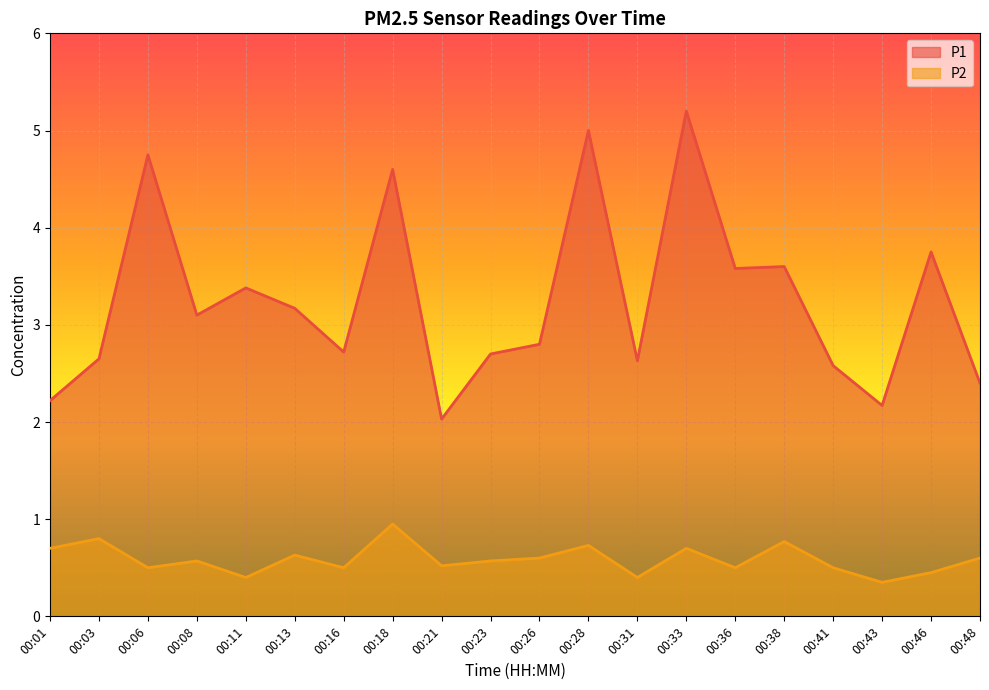

Read the P2 value at 00:11.

0.4